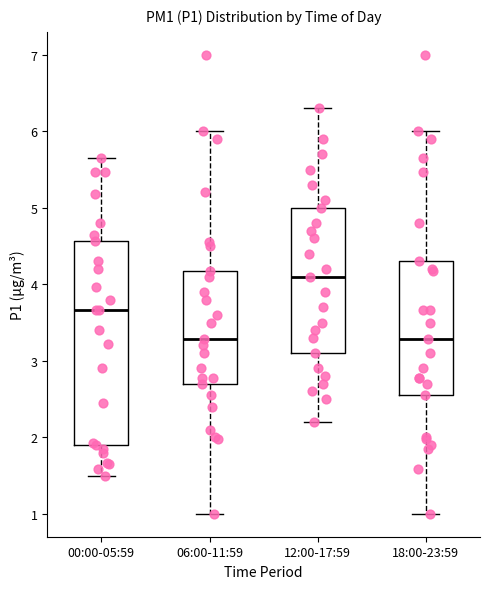

Comparing the boxes themselves (not the whiskers), which one is the tallest?

00:00-05:59